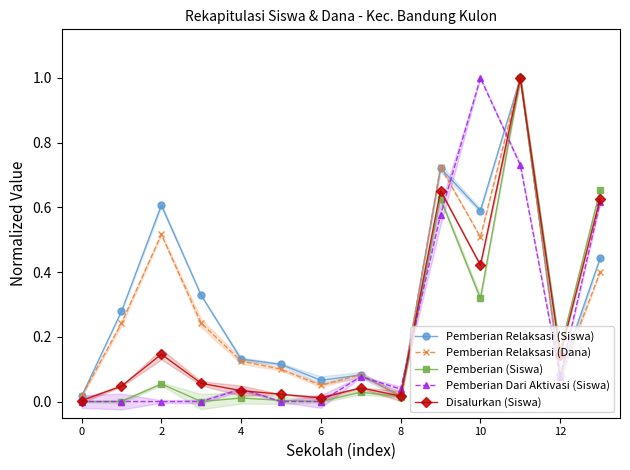

True or false: Pemberian (Siswa) and Pemberian Relaksasi (Dana) intersect in this chart.

False